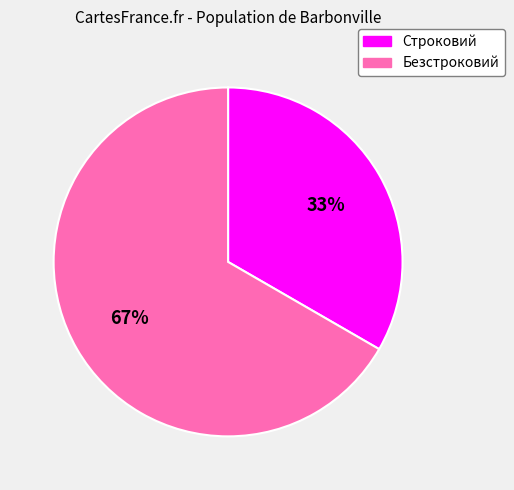

True or false: Безстроковий accounts for 54% of the total.

False